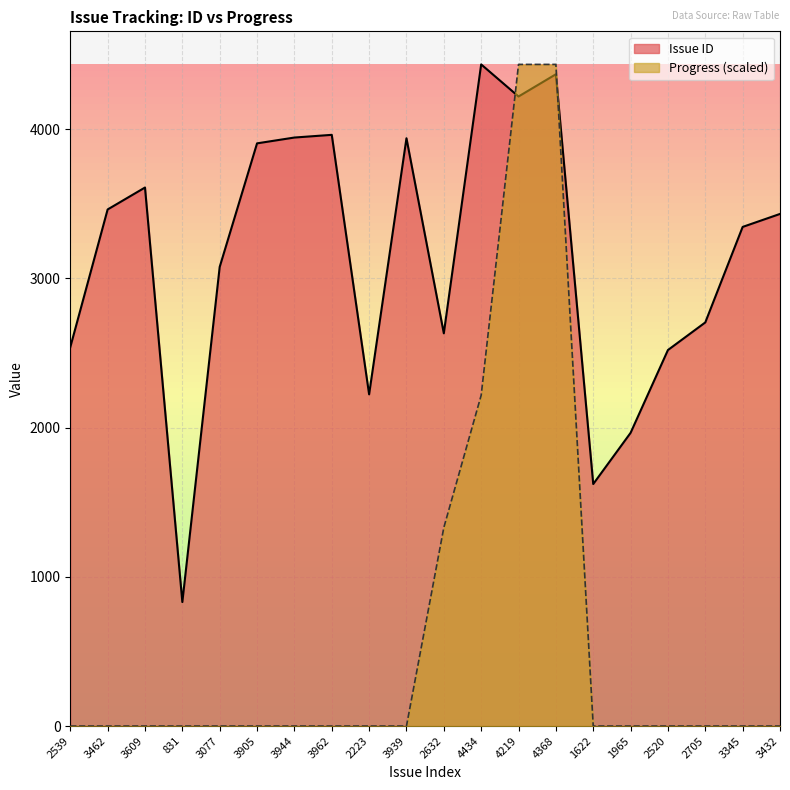

What is the spread (max minus min) of values at 1965?

1965.0